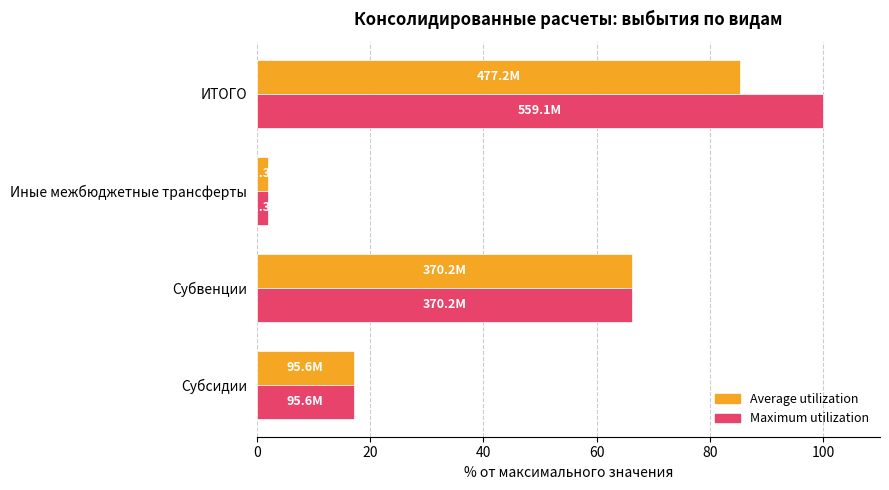

At which label is Average utilization closest to 43?

Субвенции